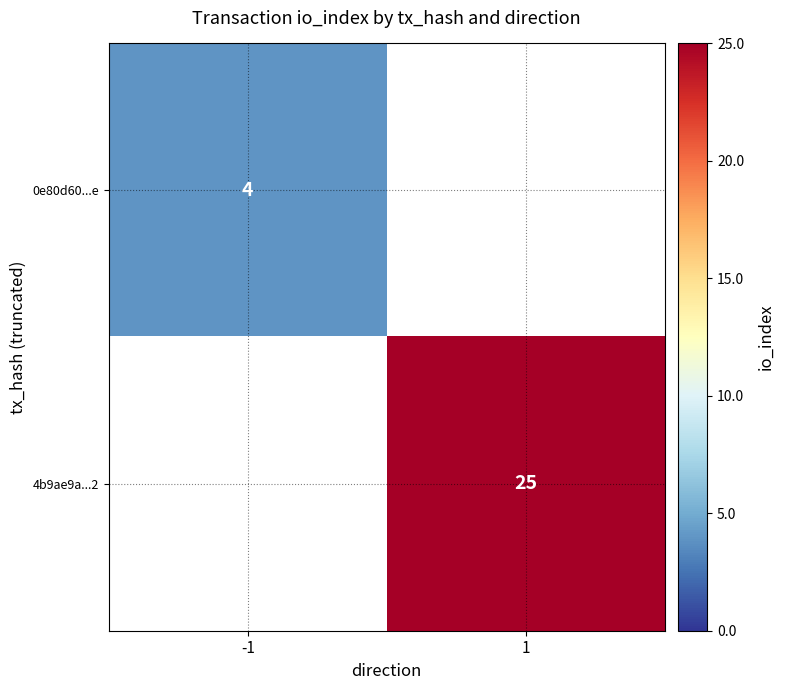

Is the value of 0e80d60...e at -1 greater than the value of 4b9ae9a...2 at 1?

No